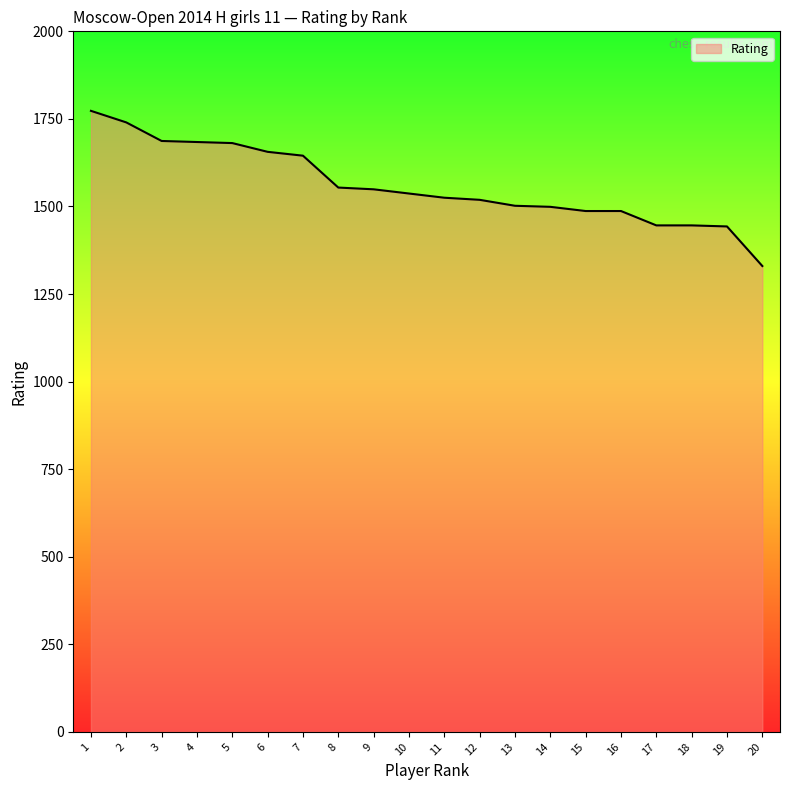

What is the maximum value shown in the chart?

1773